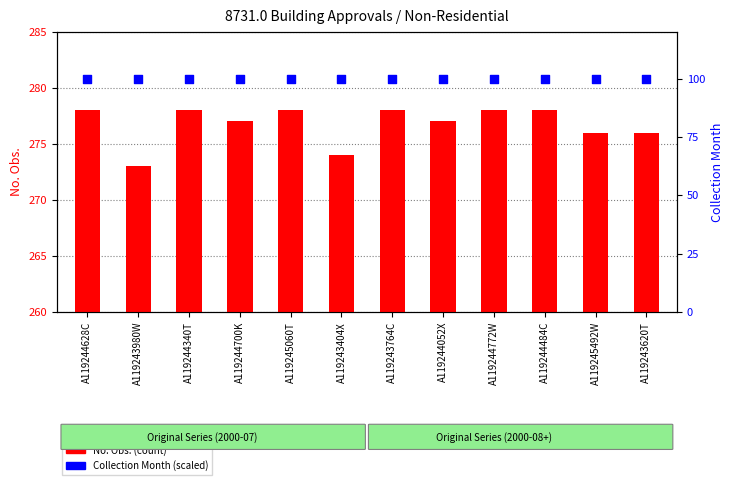

What is the total value across all series at A119244484C?

378